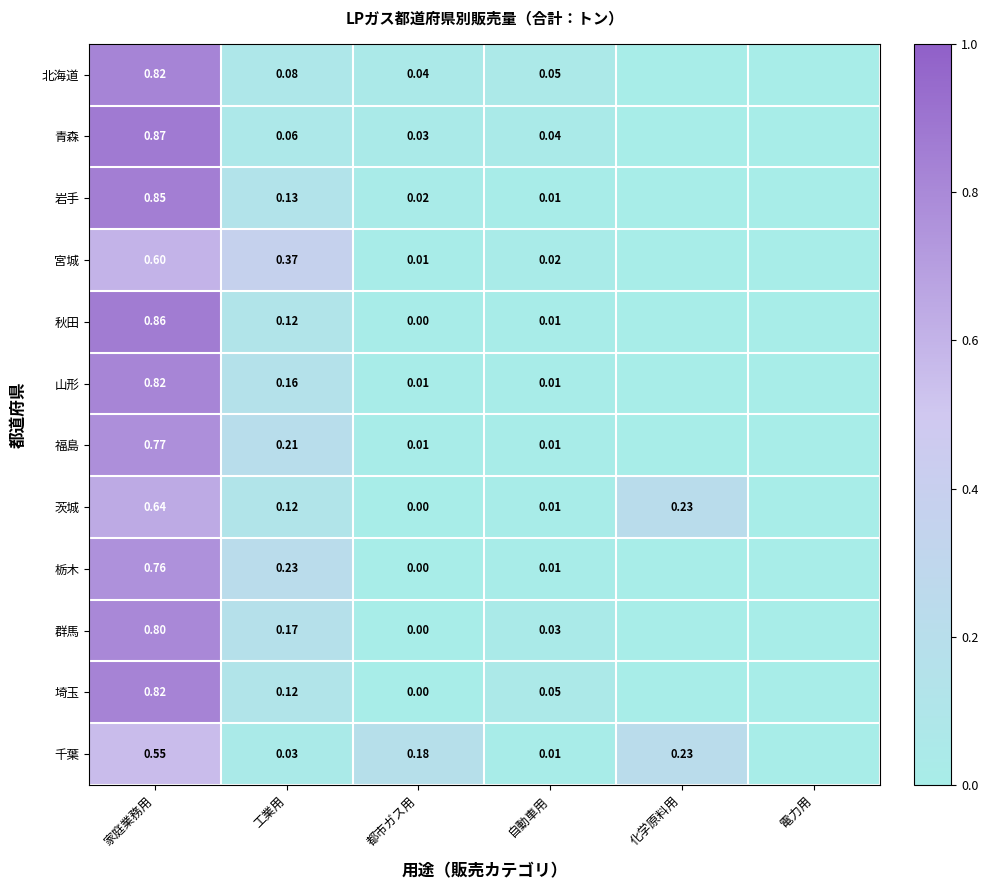

At how many categories does at least one series exceed 0?

5